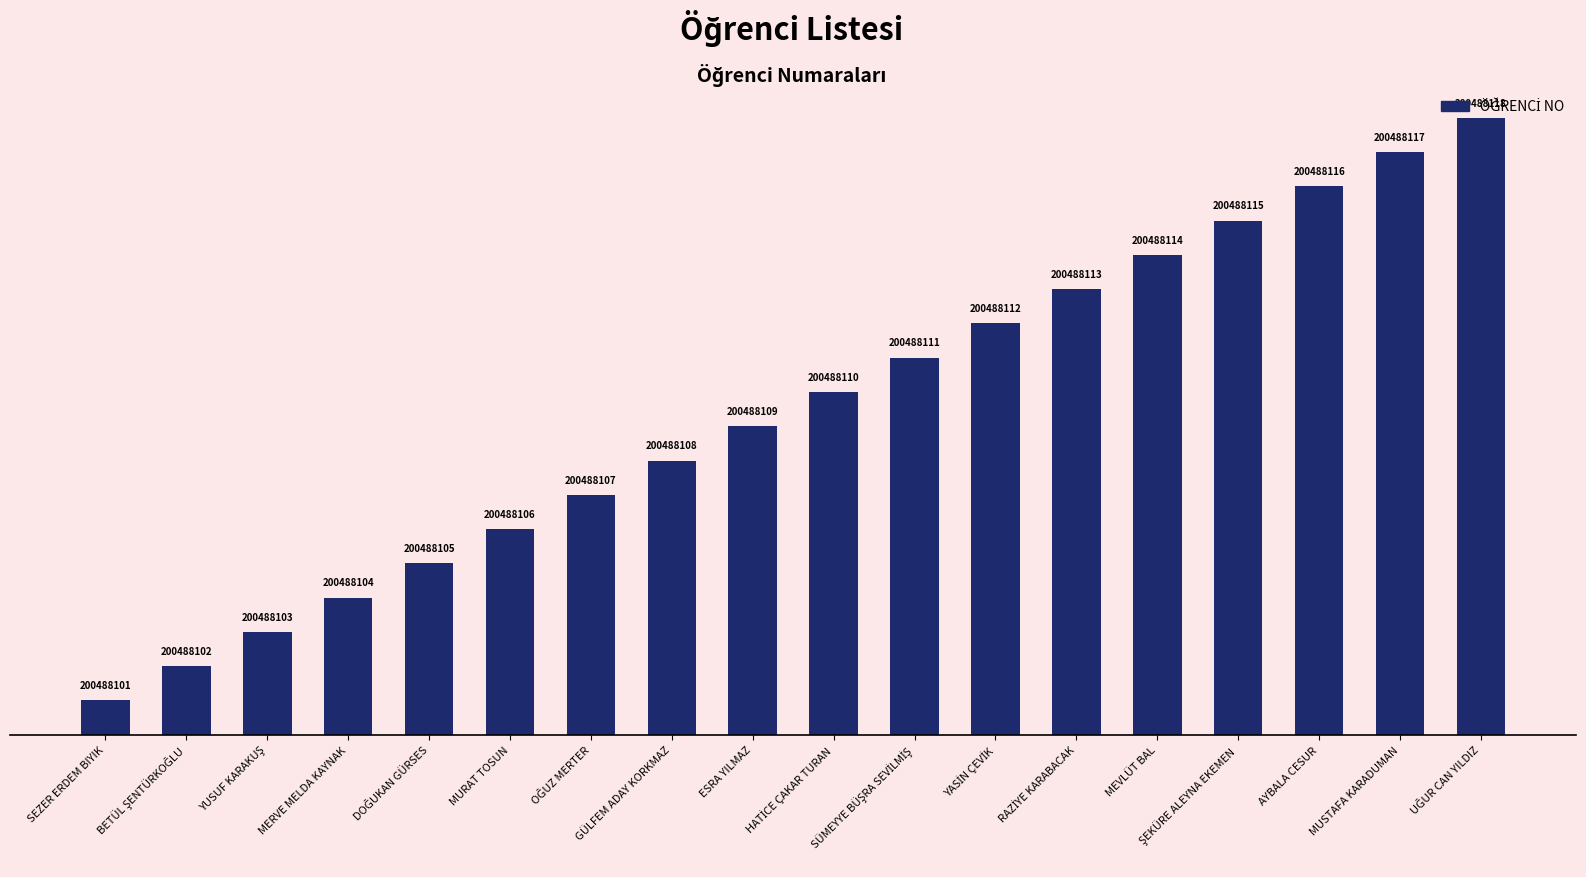

Rank the categories by value from highest to lowest.

UĞUR CAN YILDIZ, MUSTAFA KARADUMAN, AYBALA CESUR, ŞEKÜRE ALEYNA EKEMEN, MEVLÜT BAL, RAZİYE KARABACAK, YASİN ÇEVİK, SÜMEYYE BÜŞRA SEVİLMİŞ, HATİCE ÇAKAR TURAN, ESRA YILMAZ, GÜLFEM ADAY KORKMAZ, OĞUZ MERTER, MURAT TOSUN, DOĞUKAN GÜRSES, MERVE MELDA KAYNAK, YUSUF KARAKUŞ, BETÜL ŞENTÜRKOĞLU, SEZER ERDEM BIYIK